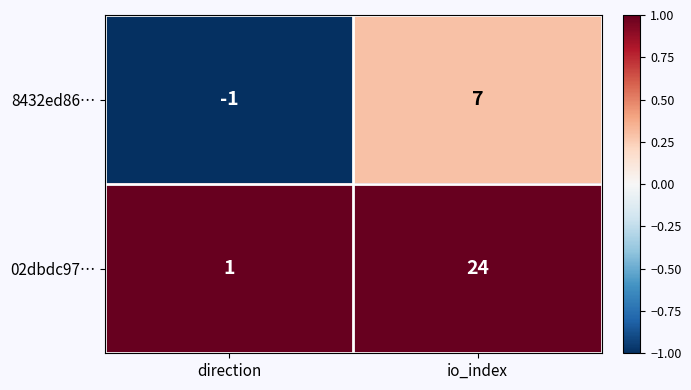

At how many categories does at least one series exceed 0?

2